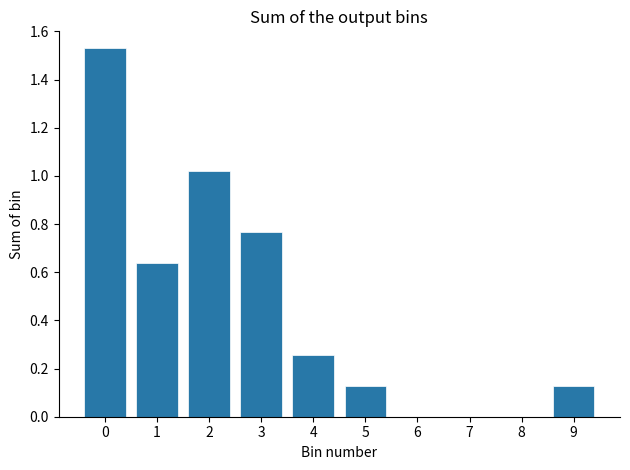

What is the change in value from 3 to 8?

-0.8